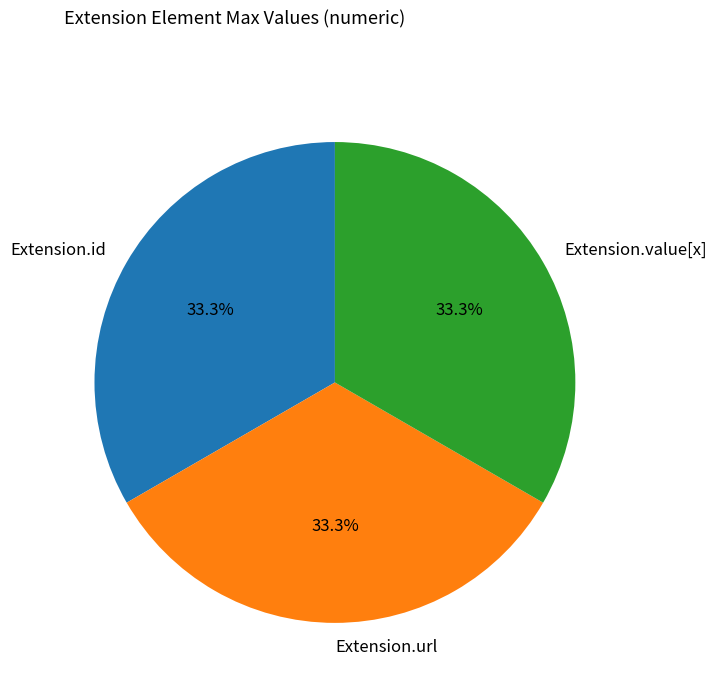

Does any single category account for the majority?

No